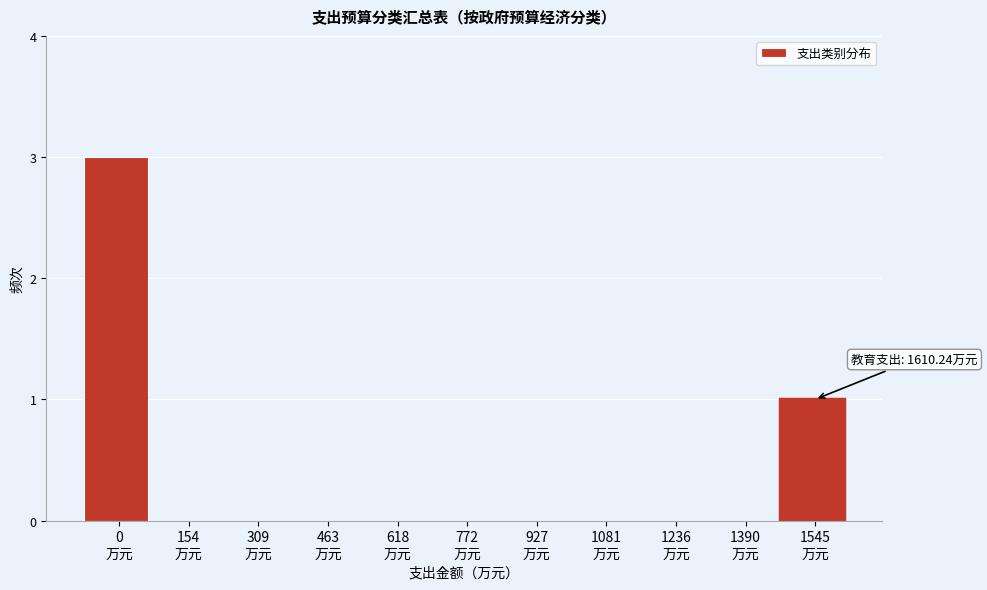

What is the greatest value displayed?

3